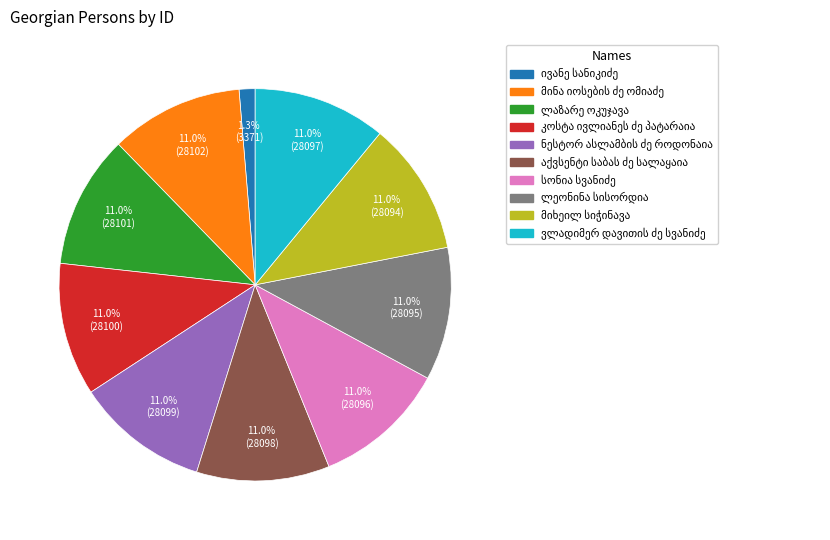

Is there a majority slice in this chart?

No